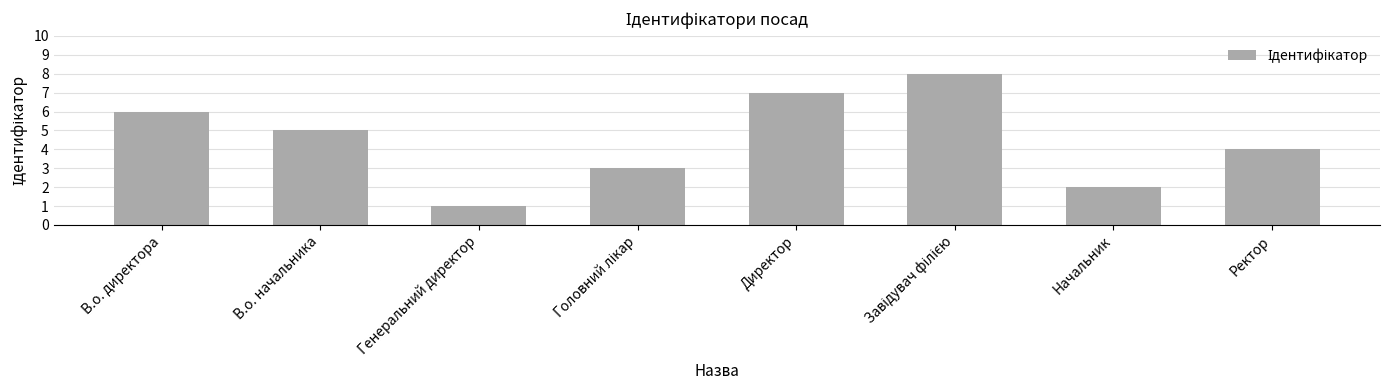

The chart shows a value of 5 at В.о. начальника. True or false?

True